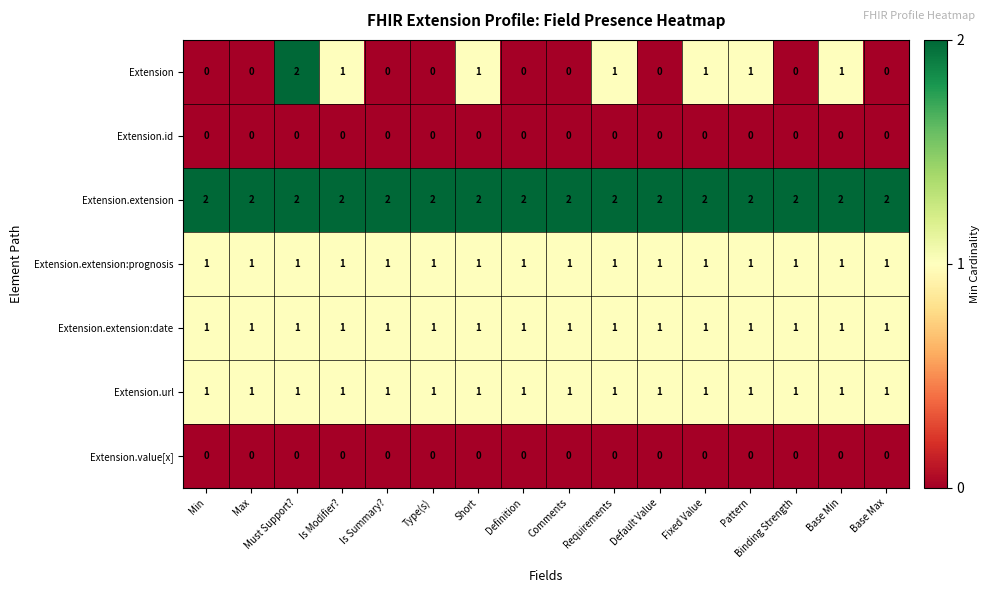

Is it true that Extension equals 2 at Must Support??

True